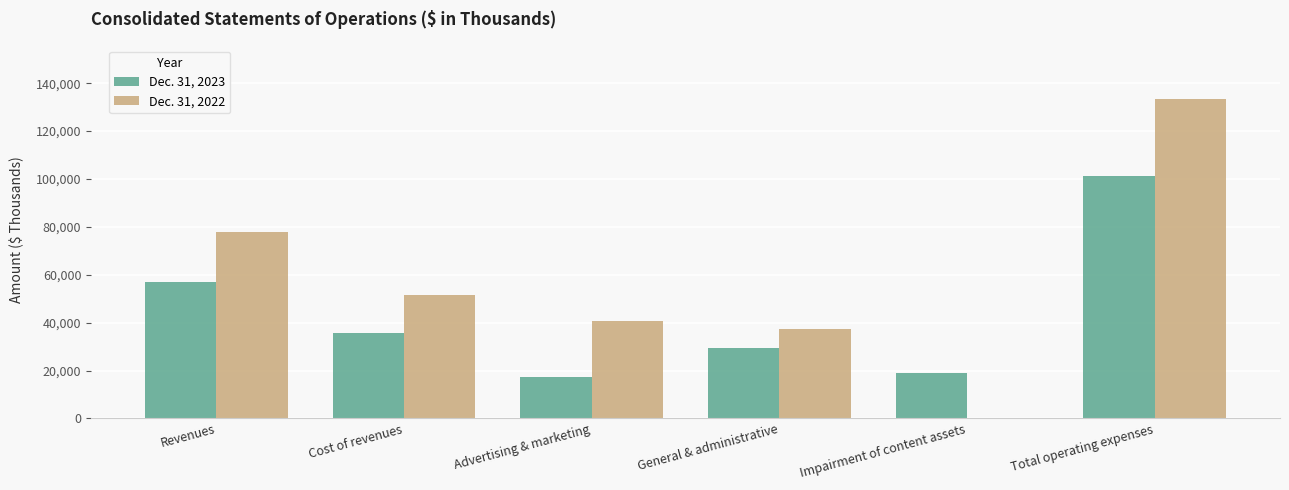

True or false: Dec. 31, 2022 has a value of 51536 at Cost of revenues.

True